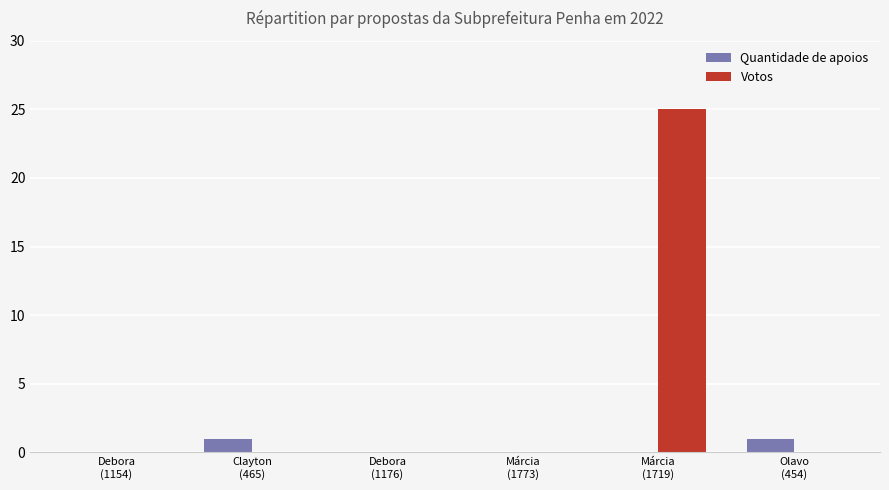

Is it true that Quantidade de apoios equals 1 at Olavo
(454)?

True